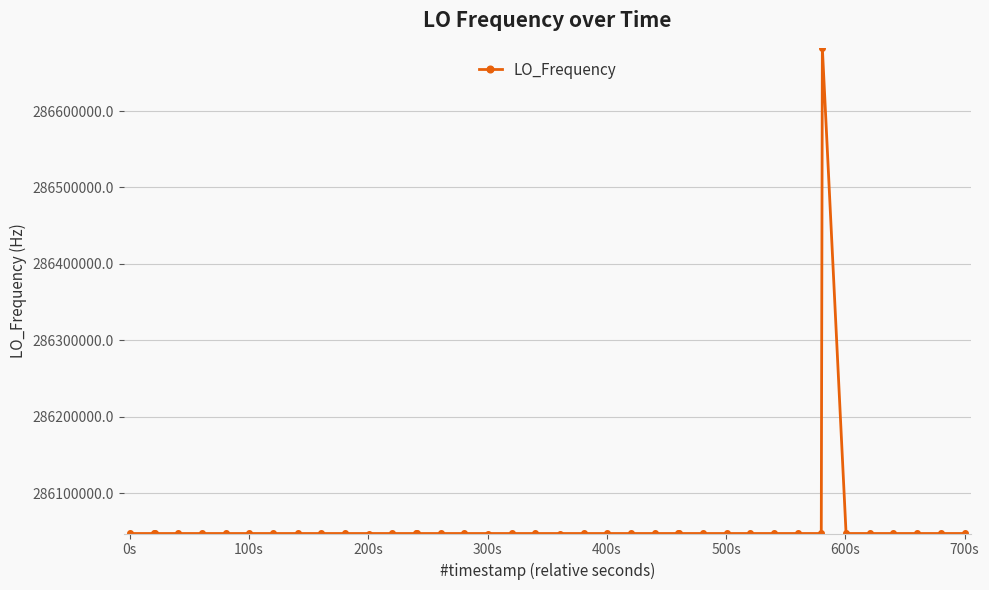

What is the value of the 17th point from the left?

286046995.3